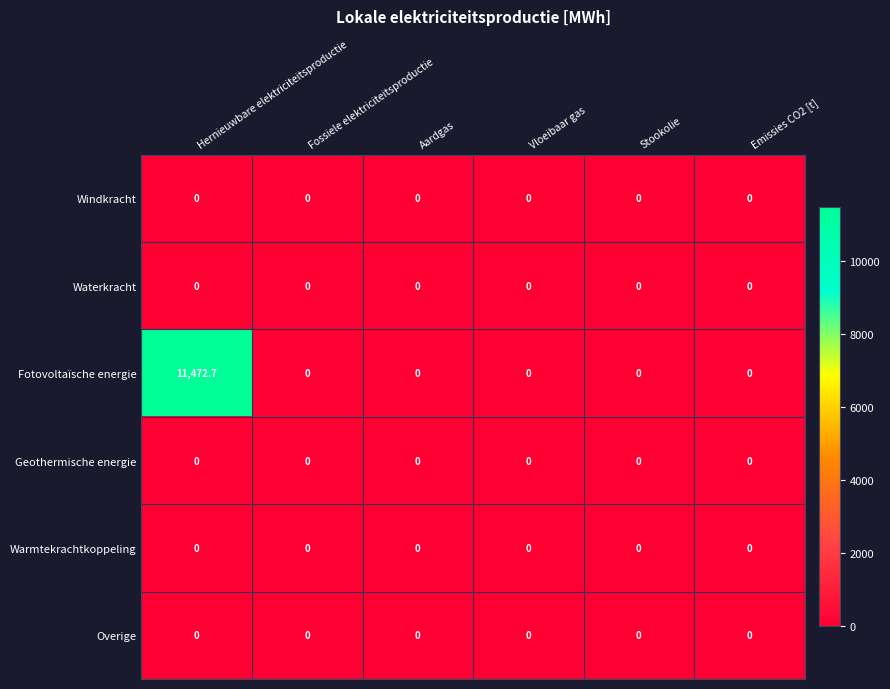

What is the difference between the maximum and minimum values in the Fotovoltaïsche energie series?

11472.7